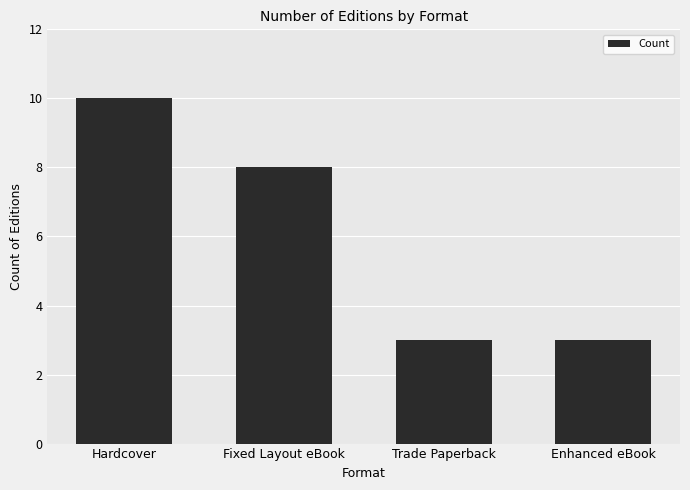

What is the label of the 4th bar from the right?

Hardcover